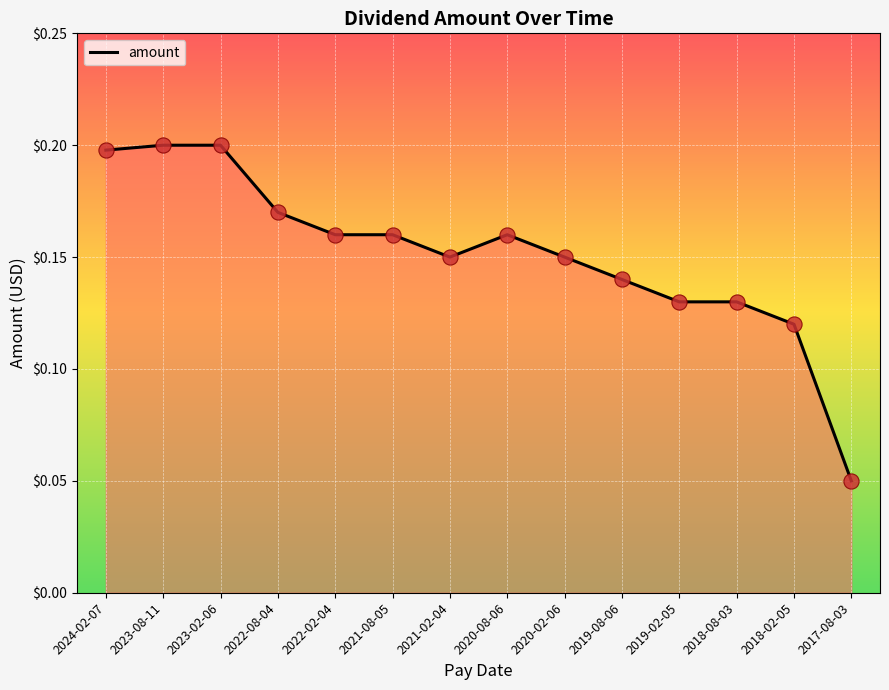

Between 2017-08-03 and 2019-02-05, which is larger?

2019-02-05